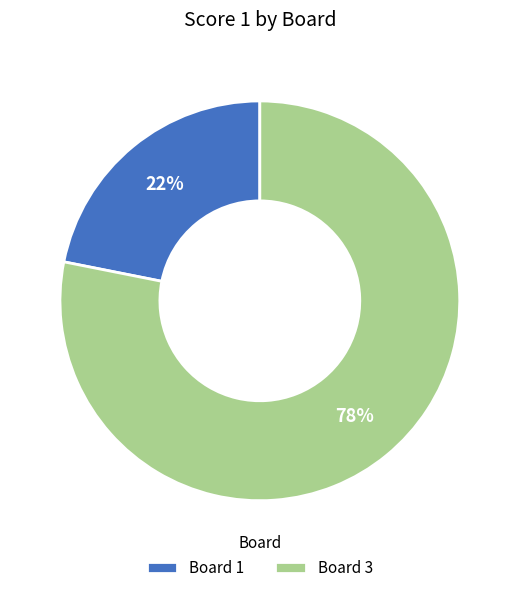

Is it true that Board 1 is 22% of the pie?

True